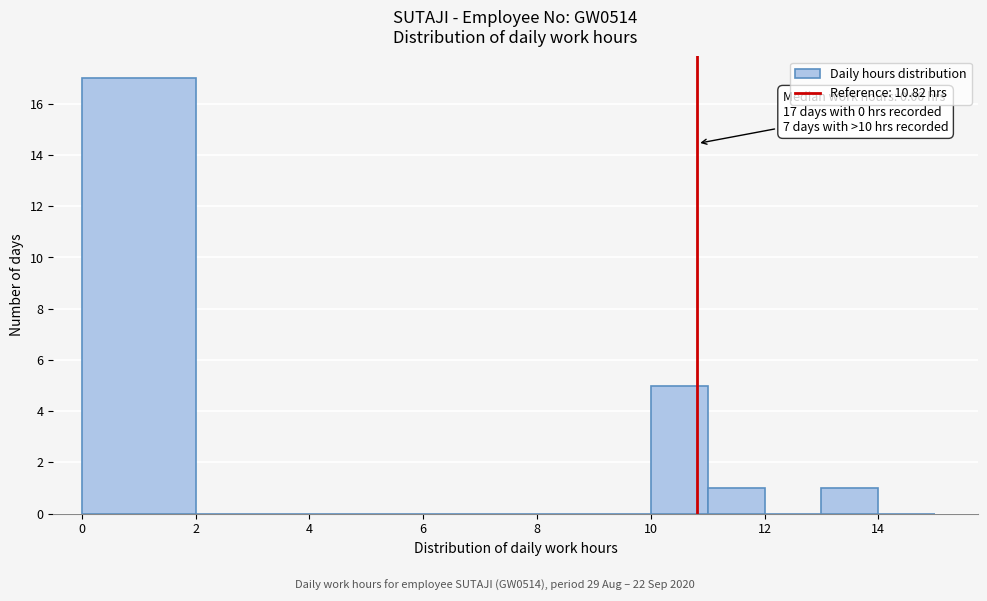

Which range on the x-axis has the tallest bar?

0 to 2